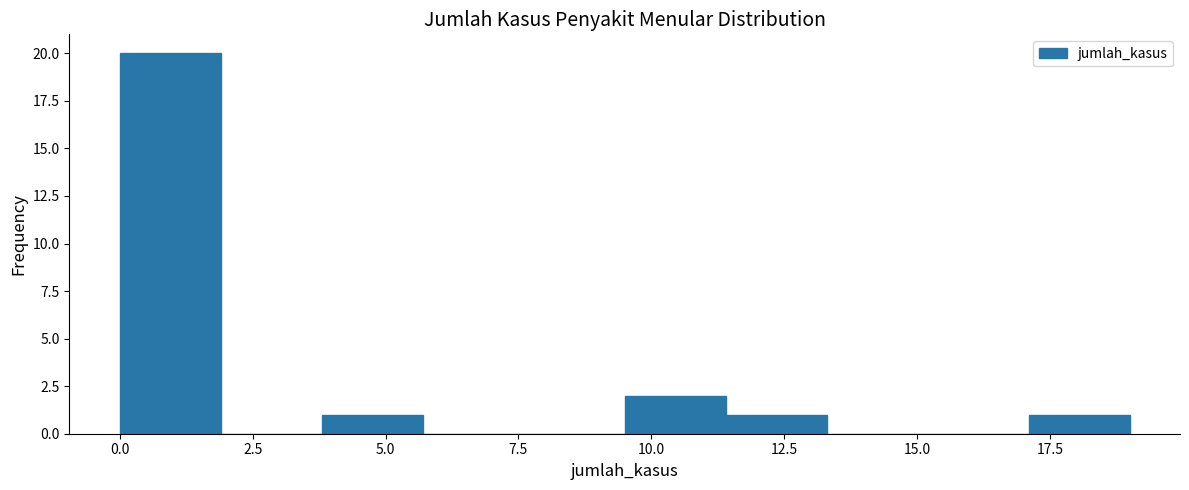

Read against the x-axis, roughly where is the centre of the tallest bar?

1.0